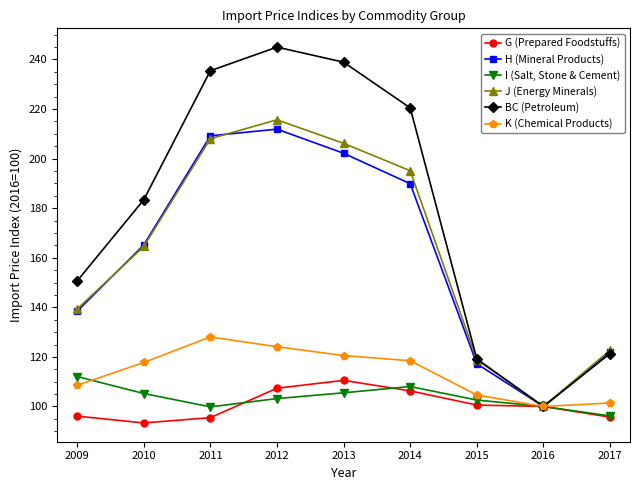

What is the value of the J (Energy Minerals) point at the 4th from the left?

215.7